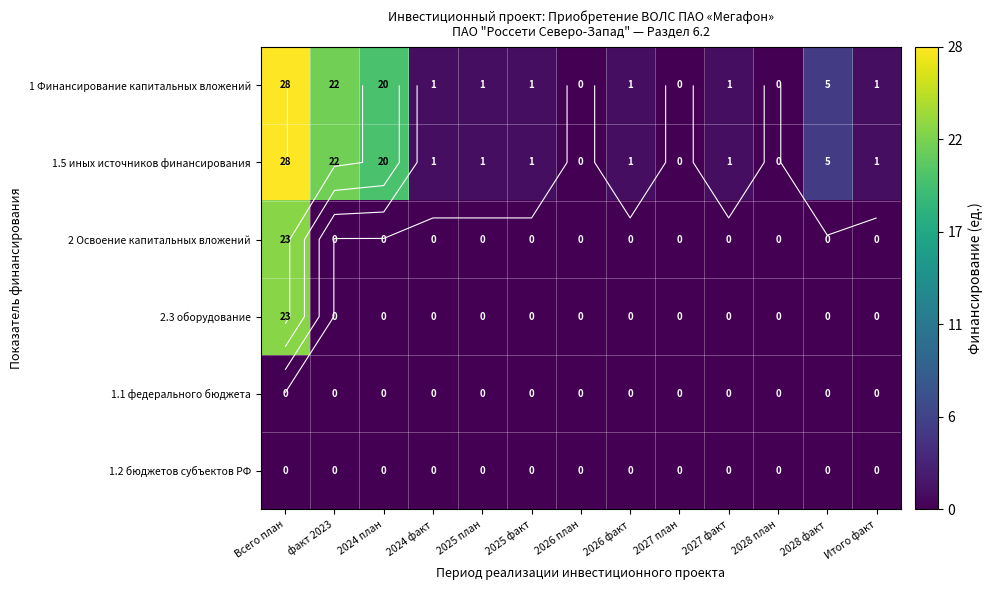

What is the difference between the second highest and minimum values in the 1.5 иных источников финансирования series?

22